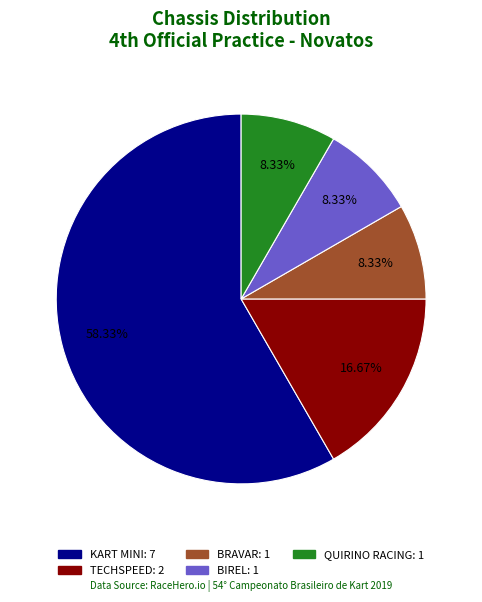

Combined, do KART MINI and QUIRINO RACING account for over 50%?

Yes